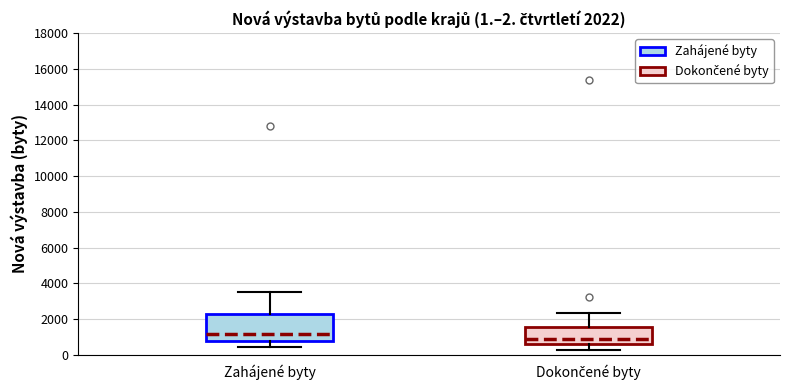

Which box's median line is the highest?

Zahájené byty